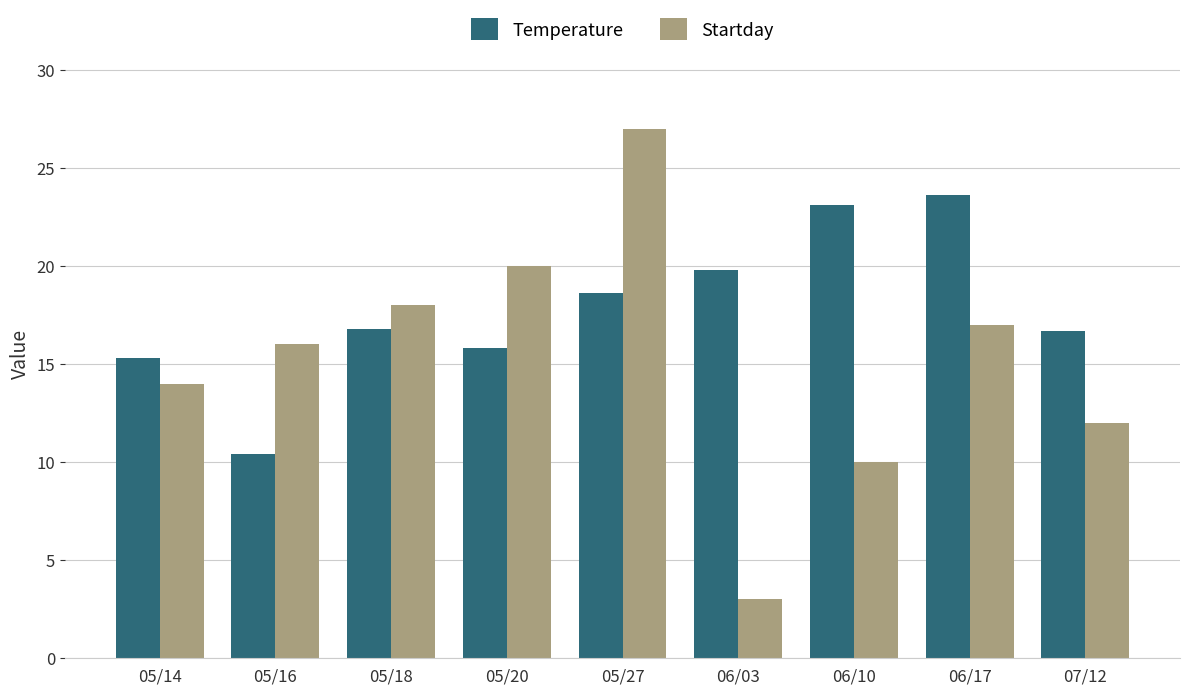

What position from the right is 05/14?

9